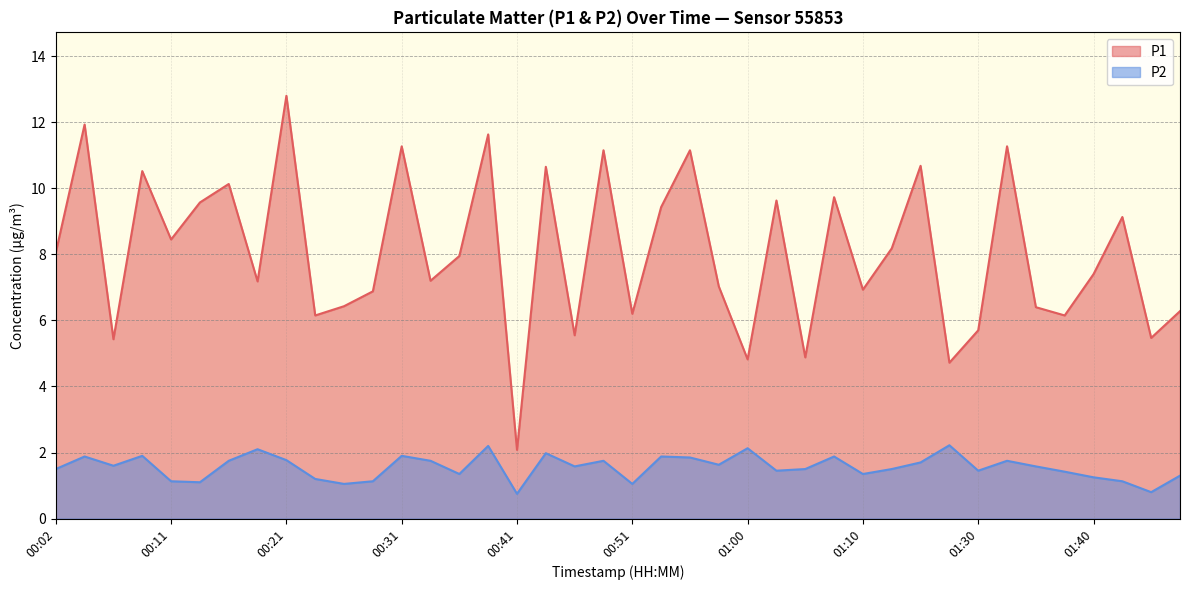

True or false: P2 has a value of 0.9 at 00:06.

False